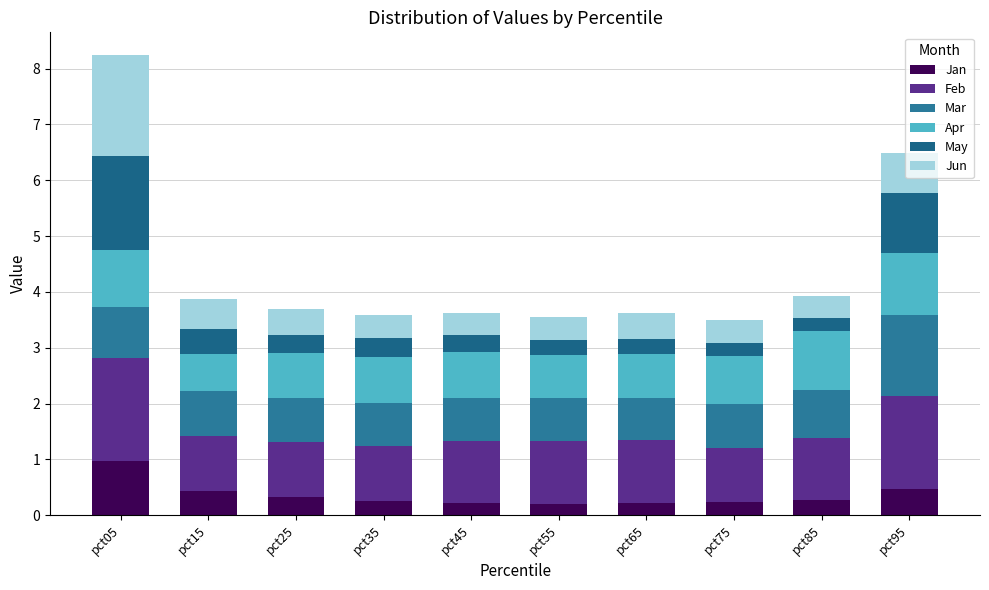

The Feb series shows 1.1 at pct85. True or false?

True